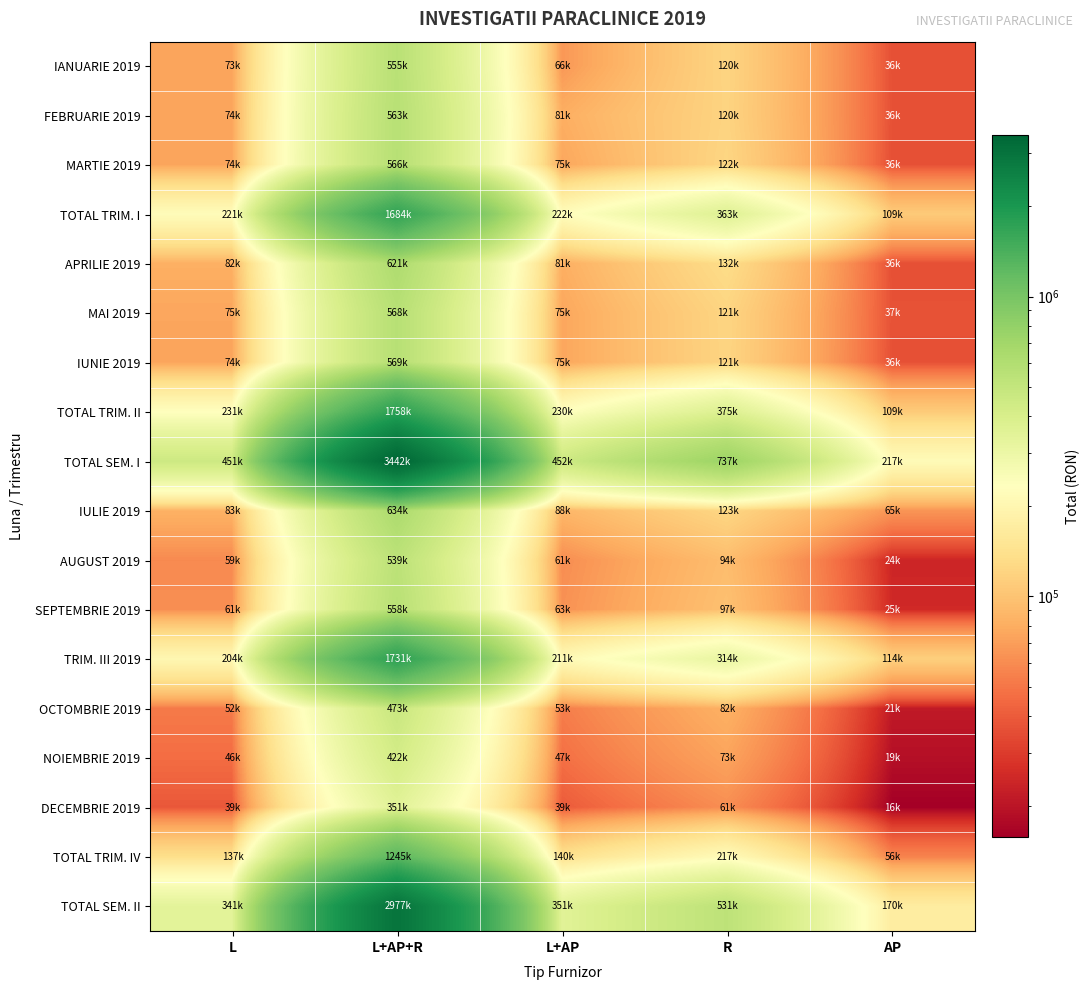

Rank the series at L from highest to lowest value.

TOTAL SEM. I, TOTAL SEM. II, TOTAL TRIM. II, TOTAL TRIM. I, TRIM. III 2019, TOTAL TRIM. IV, IULIE 2019, APRILIE 2019, MAI 2019, MARTIE 2019, IUNIE 2019, FEBRUARIE 2019, IANUARIE 2019, SEPTEMBRIE 2019, AUGUST 2019, OCTOMBRIE 2019, NOIEMBRIE 2019, DECEMBRIE 2019